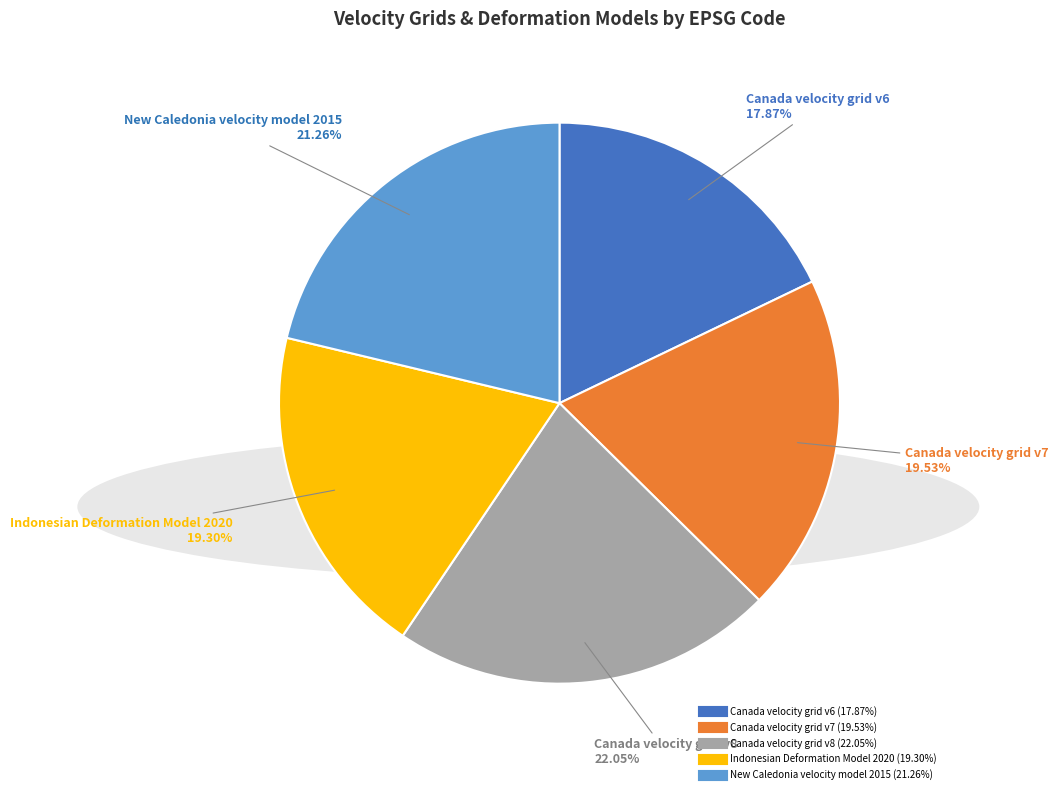

How many segments does this pie chart have?

5